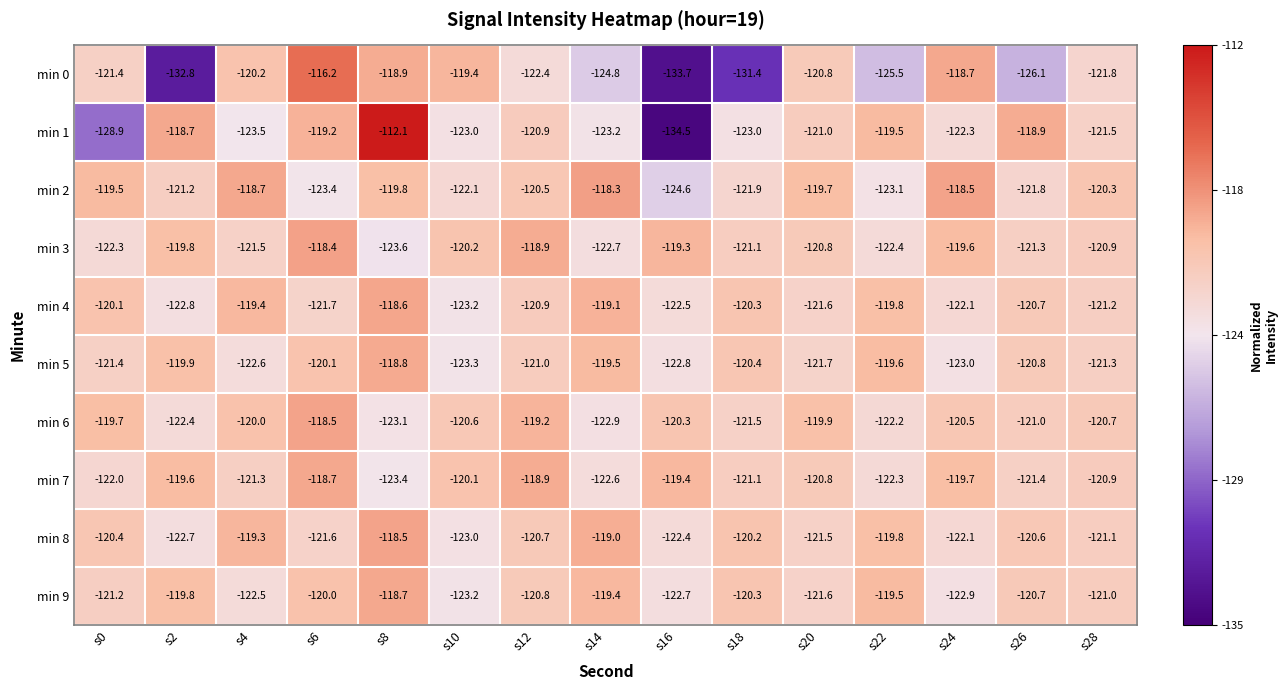

True or false: min 4 has a value of -33.5 at s8.

False